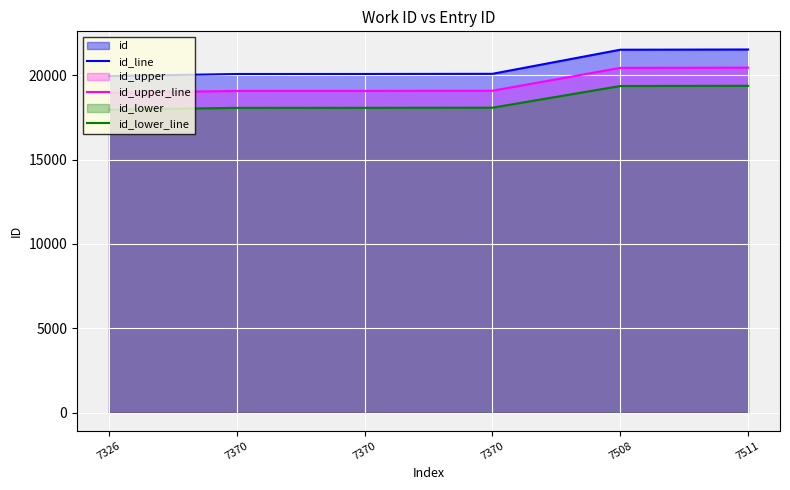

At 7370, list the series in order from largest to smallest.

id_line, id_upper_line, id_lower_line